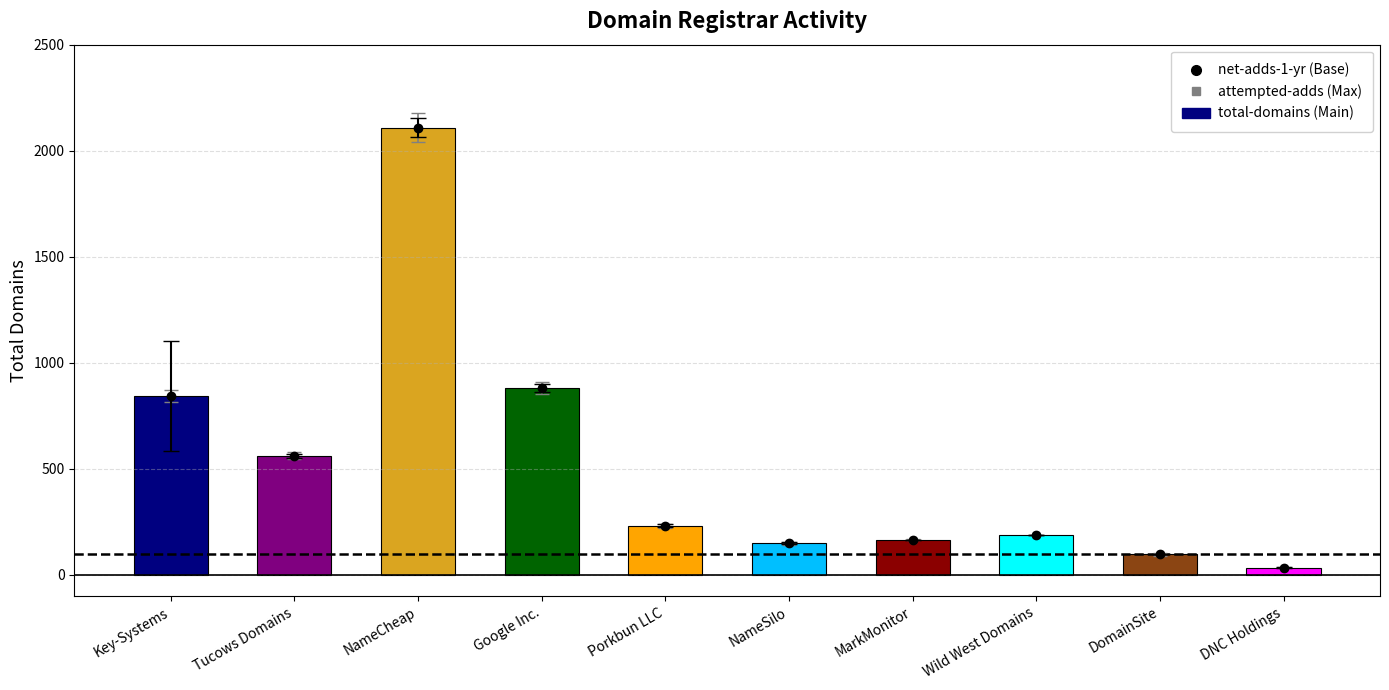

Which category has the lowest value across all series?

DNC Holdings